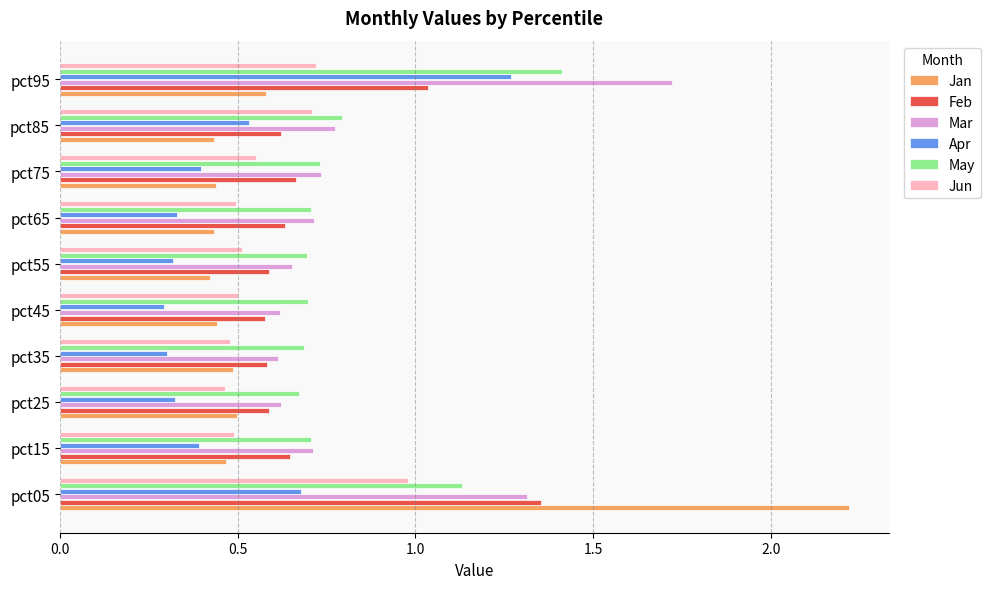

At how many categories does at least one series exceed 0?

10